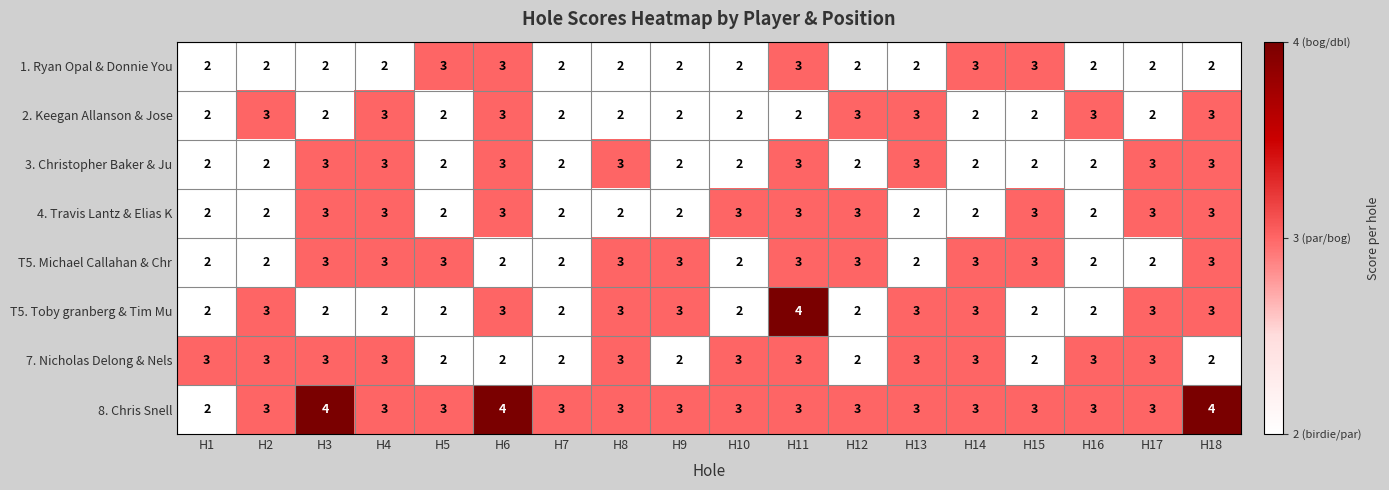

What is the maximum value shown in the chart?

4